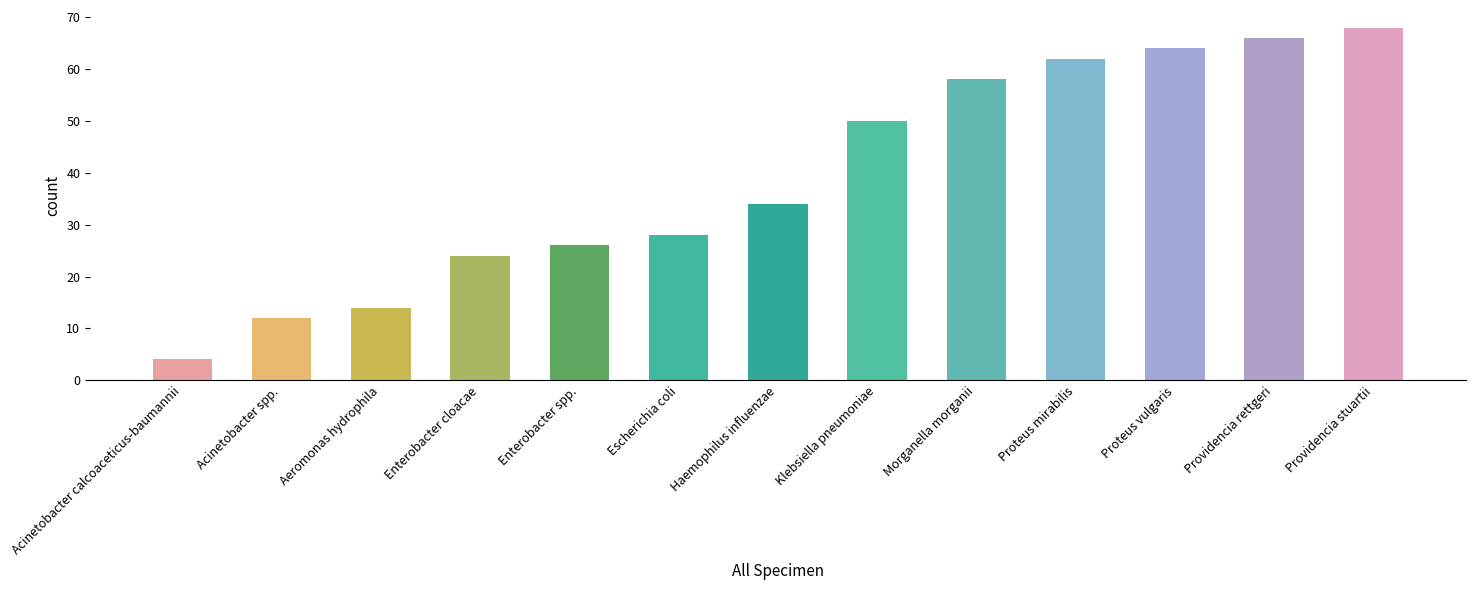

Approximately how many times larger is the value at Haemophilus influenzae compared to Acinetobacter spp.?

2.8